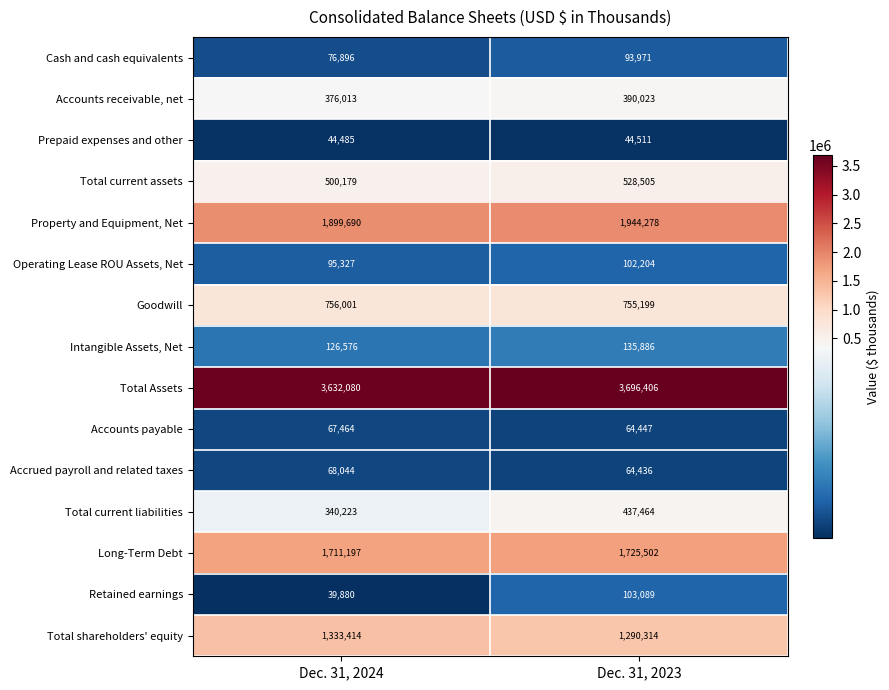

At which category is the sum across all series the highest?

Dec. 31, 2023